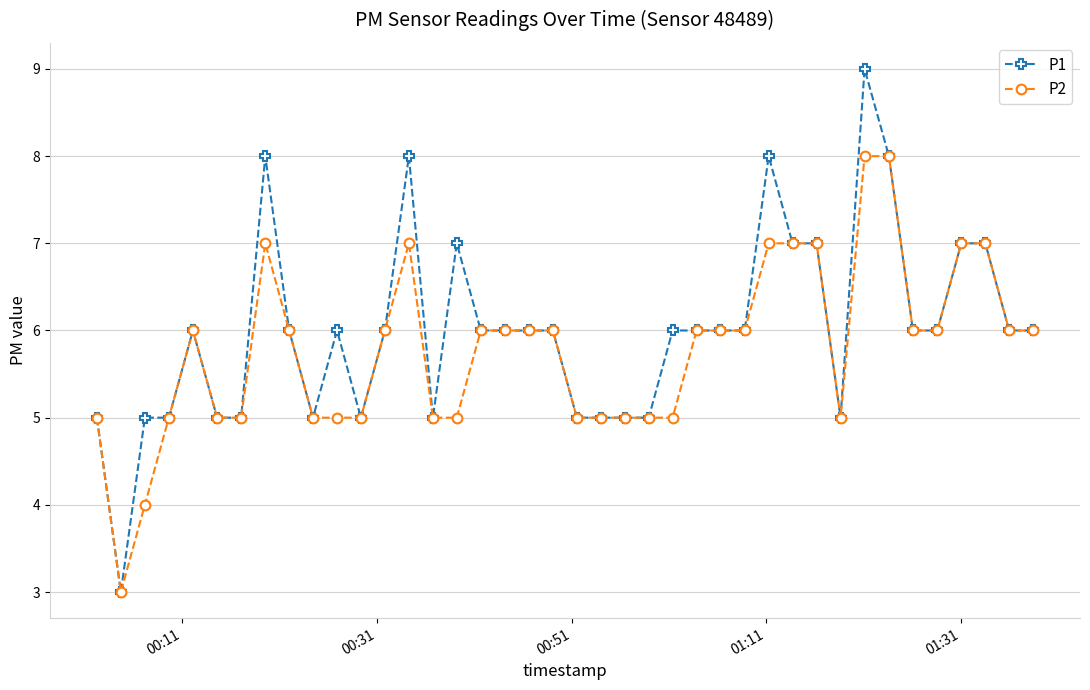

How many categories are shown in the chart?

40